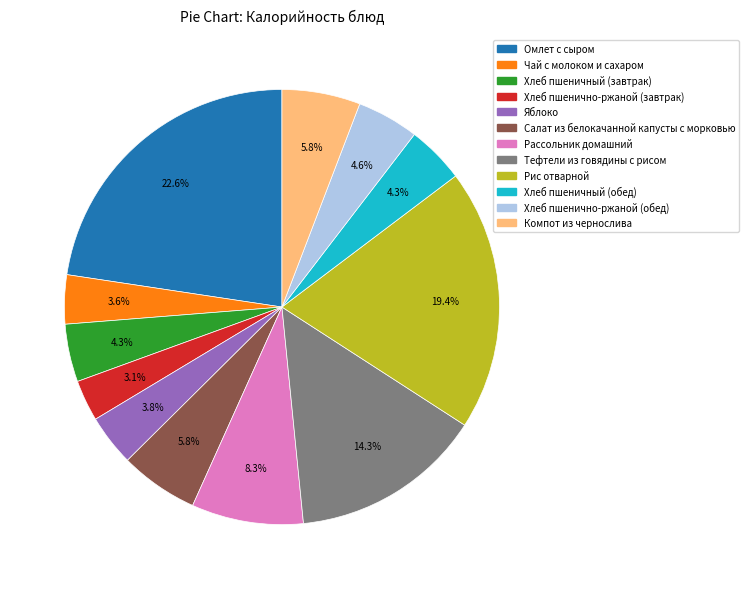

True or false: Яблоко accounts for 4% of the total.

True